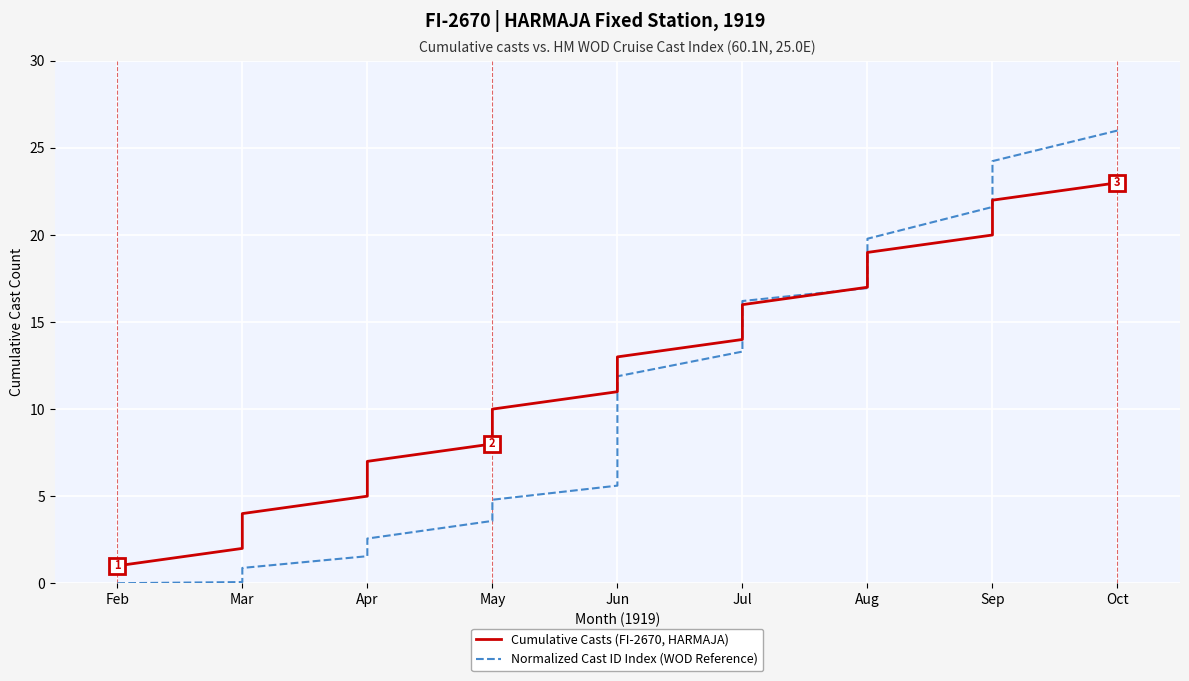

Reading left to right, what are all the values shown in this chart?

Cumulative Casts (FI-2670, HARMAJA): 1.0	2.0	3.0	4.0	5.0	6.0	7.0	8.0	9.0	10.0	11.0	12.0	13.0	14.0	15.0	16.0	17.0	18.0	19.0	20.0	21.0	22.0	23.0
Normalized Cast ID Index (WOD Reference): 0.0	0.1	0.4	0.9	1.6	2.4	2.6	3.6	4.4	4.8	5.6	7.6	11.9	13.3	14.5	16.2	17.0	18.6	19.8	21.6	23.2	24.2	26.0